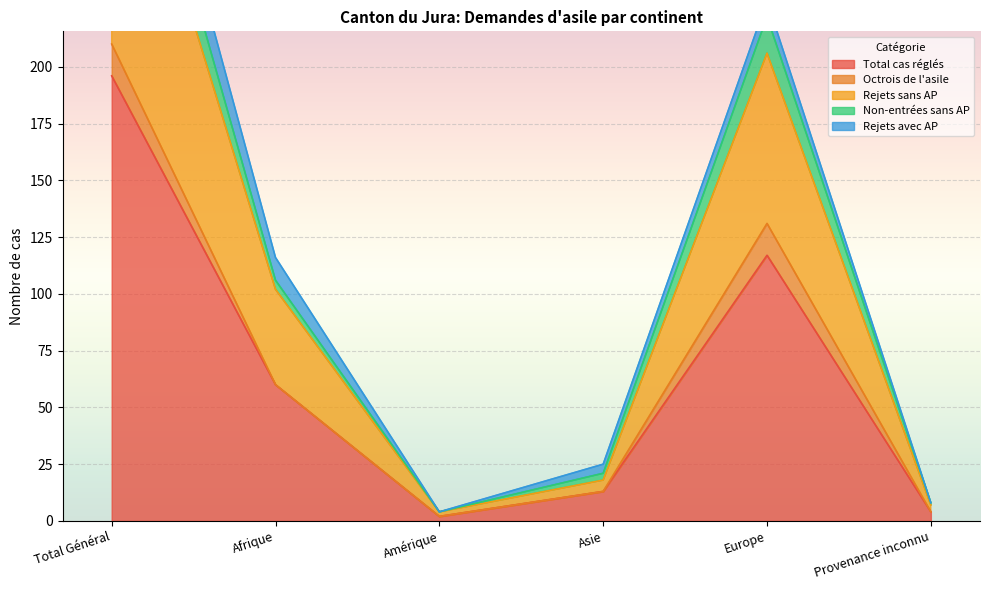

Is it true that Total cas réglés equals 20 at Asie?

False